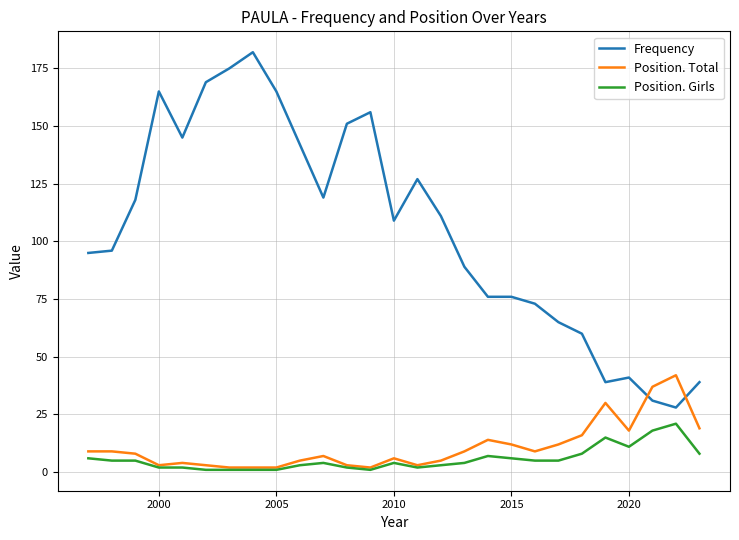

Which series has the largest range (max minus min)?

Frequency